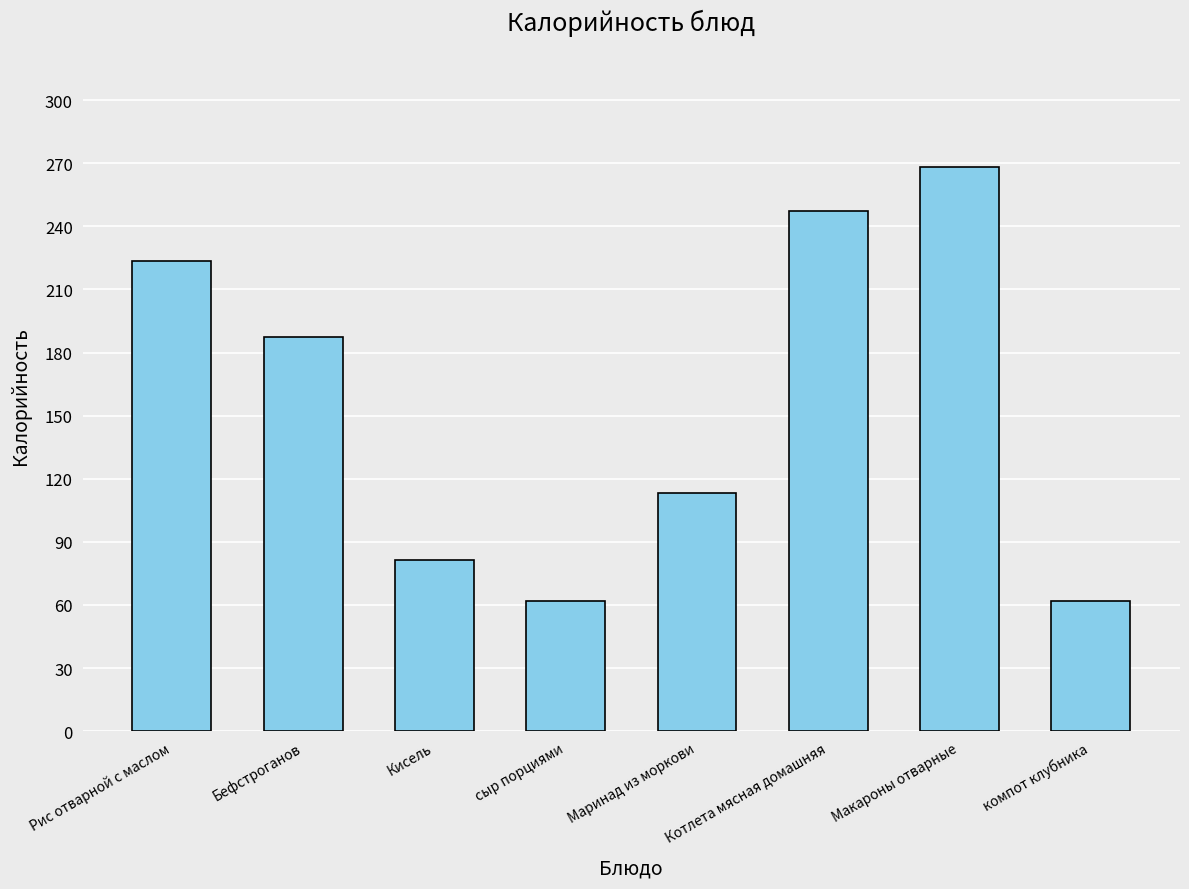

What is the greatest value displayed?

268.4